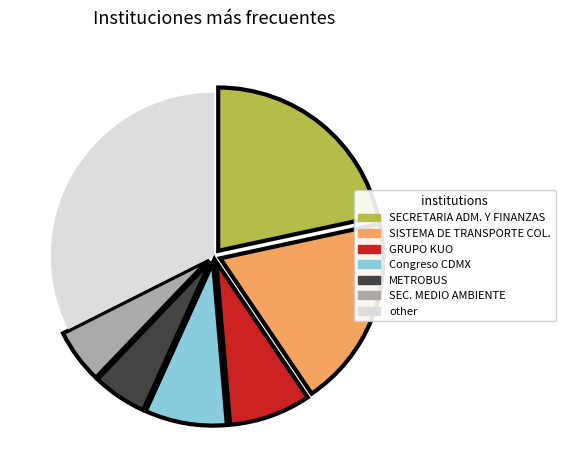

Is there a majority slice in this chart?

No